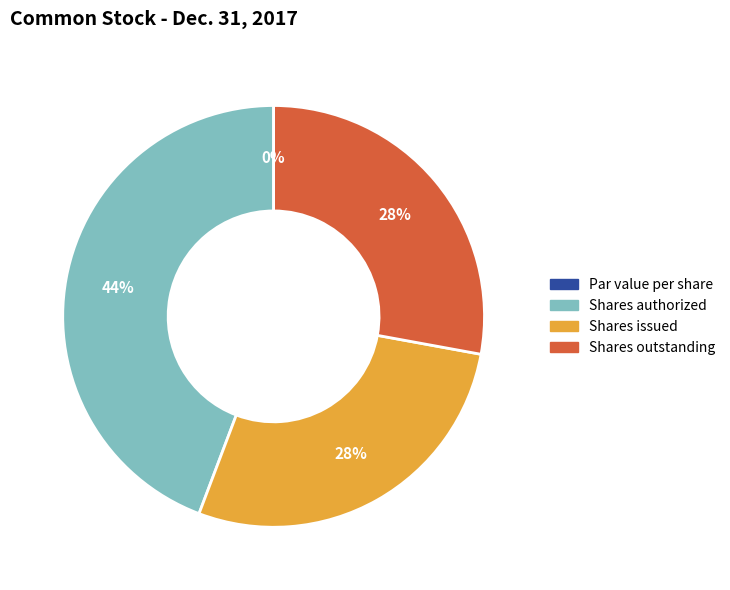

What is the change in value from Common stock, shares authorized to Common stock, shares issued?

-12333334.0